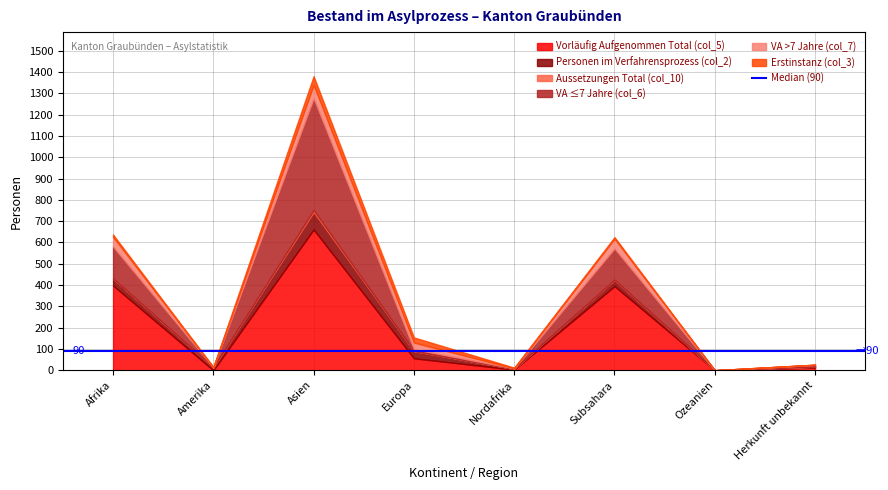

At how many categories does at least one series exceed 144?

3